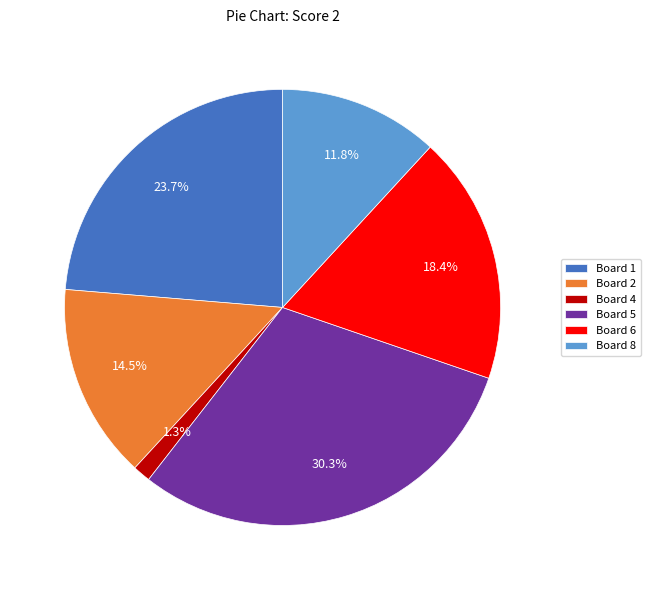

To the nearest percent, what portion does Board 1 represent?

24%